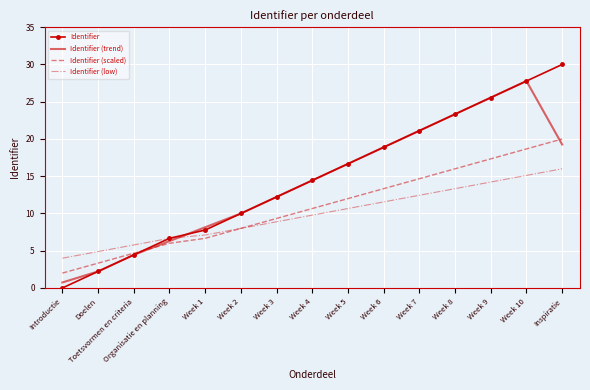

True or false: Identifier has a value of 2.1 at Week 1.

False